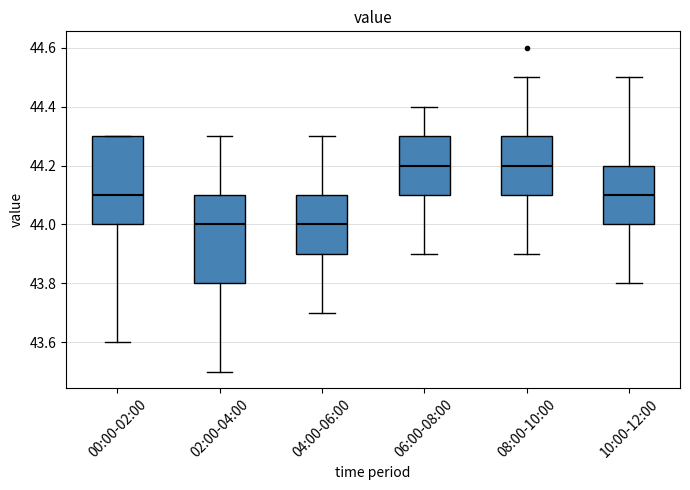

Reading left to right, transcribe this box plot: for each box, give where its median line is, the range the box spans, and where its two whiskers end, as read against the y-axis. The values are not printed on the chart, so give them approximately, as read against the axis.

00:00-02:00: median 44.1, box 44.0 to 44.3, whiskers 43.6 to 44.3
02:00-04:00: median 44.0, box 43.8 to 44.1, whiskers 43.5 to 44.3
04:00-06:00: median 44.0, box 43.9 to 44.1, whiskers 43.7 to 44.3
06:00-08:00: median 44.2, box 44.1 to 44.3, whiskers 43.9 to 44.4
08:00-10:00: median 44.2, box 44.1 to 44.3, whiskers 43.9 to 44.5
10:00-12:00: median 44.1, box 44.0 to 44.2, whiskers 43.8 to 44.5